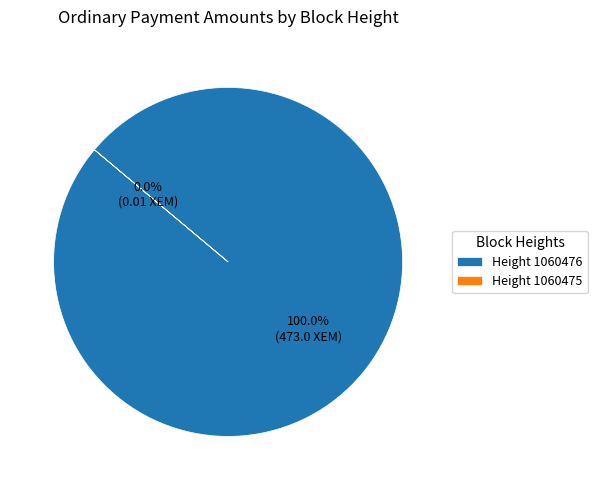

To the nearest percent, what is the difference between the 1060476 and 1060475 slice percentages?

100%